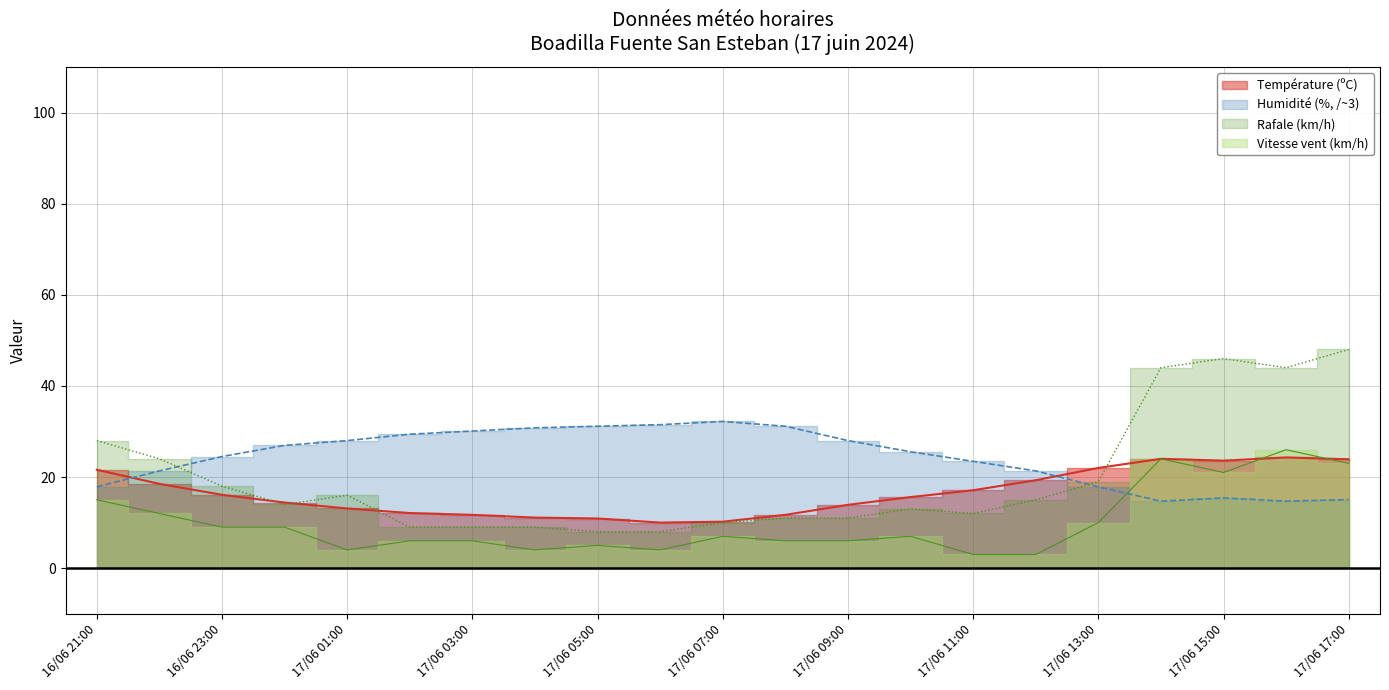

Which series has the largest range (max minus min)?

Humidité (%)